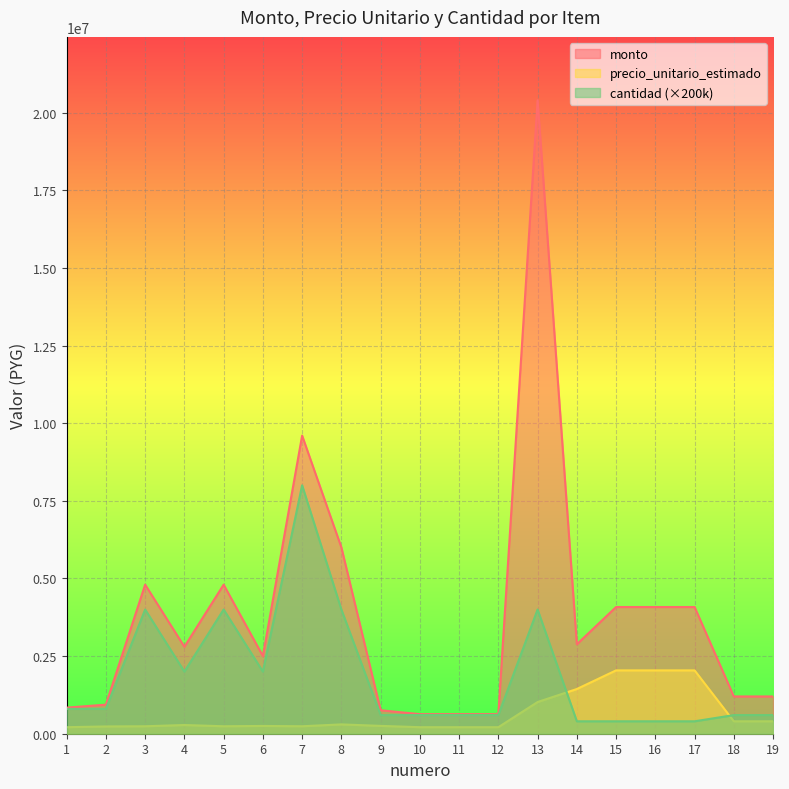

True or false: monto has more than 0 interior local peaks.

True